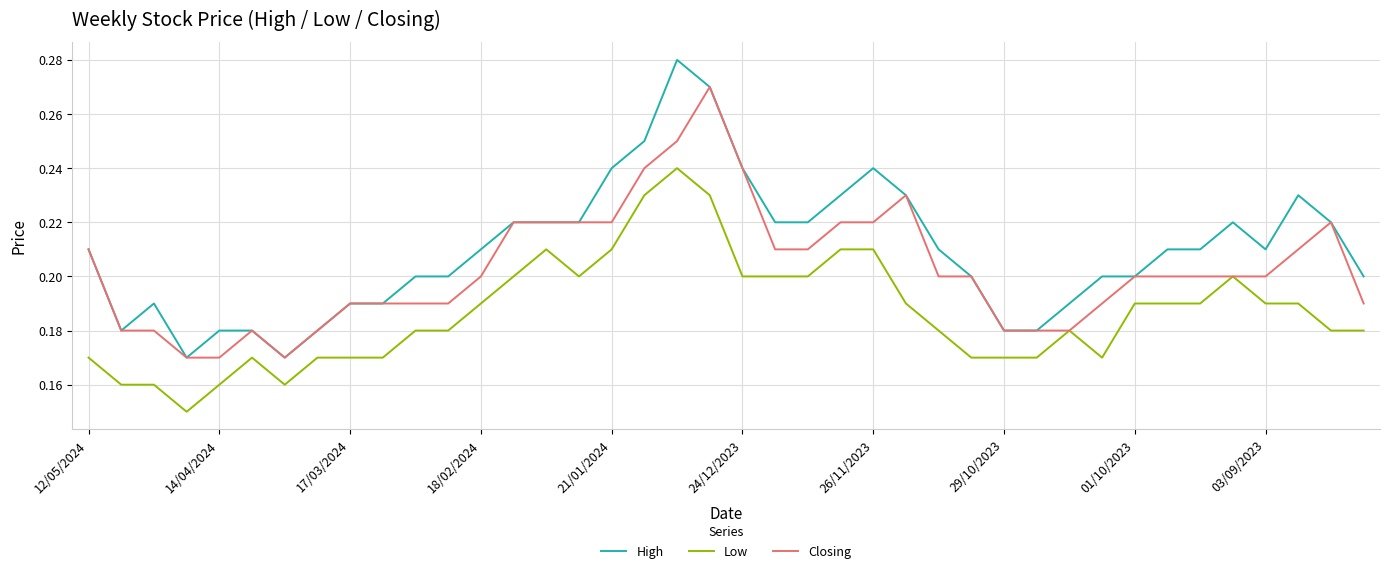

True or false: High and Low cross at least once.

False